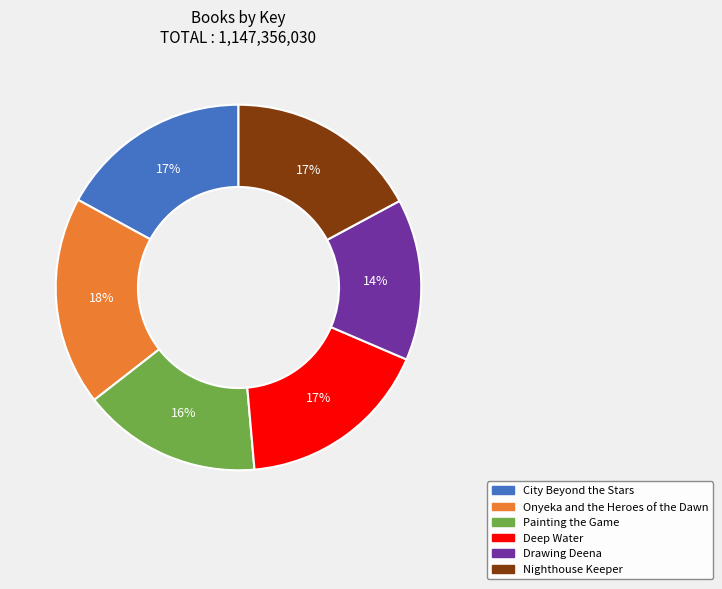

How many slices are in this pie chart?

6